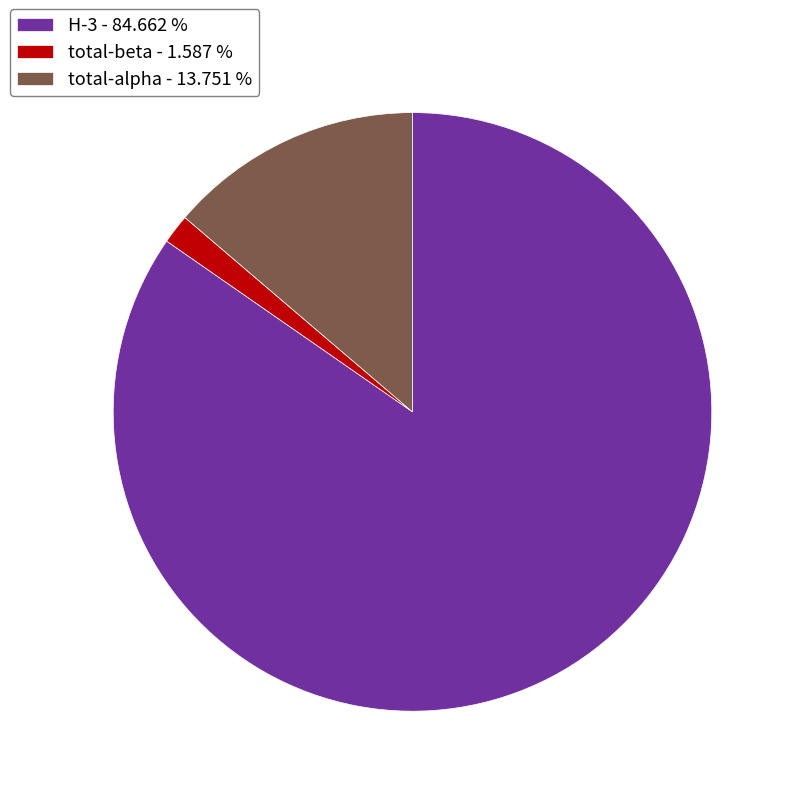

How many slices are in this pie chart?

3